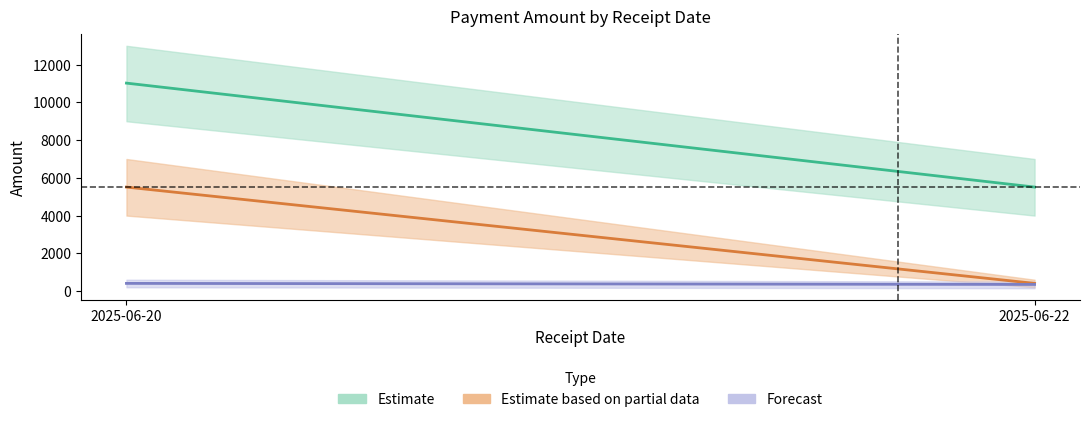

Between 2025-06-22 and 2025-06-22, which series saw the biggest shift?

Estimate